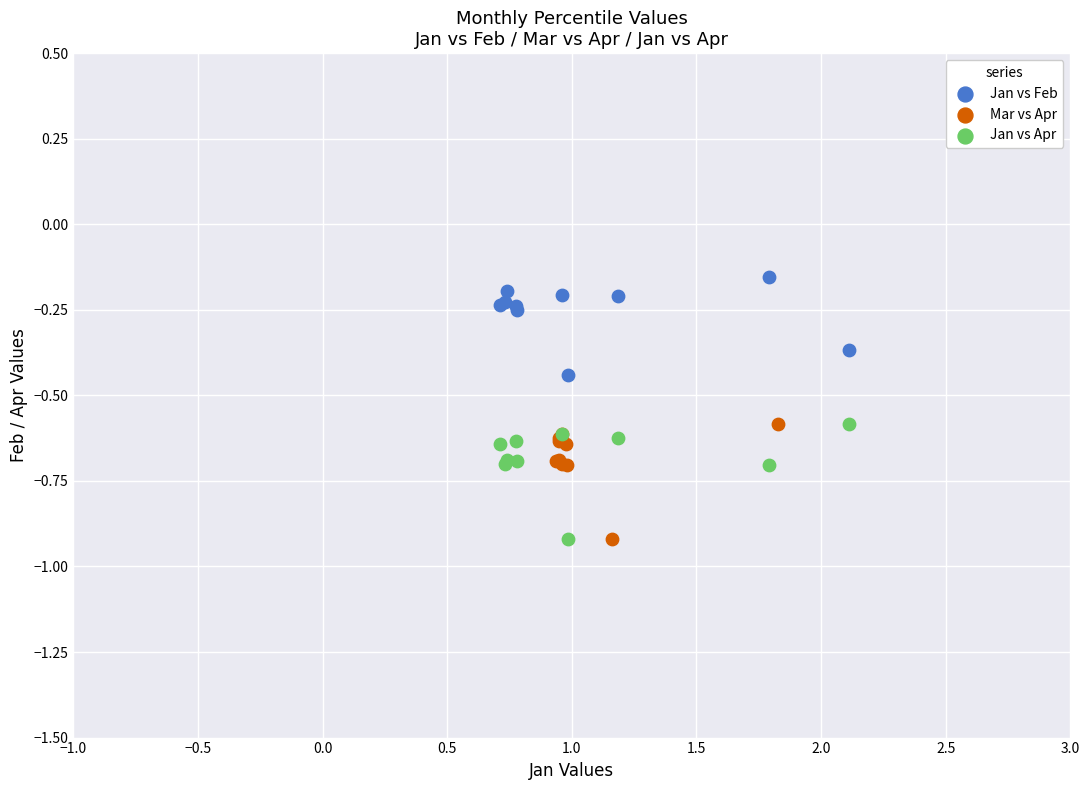

Which series reaches the maximum Y coordinate?

Jan vs Feb